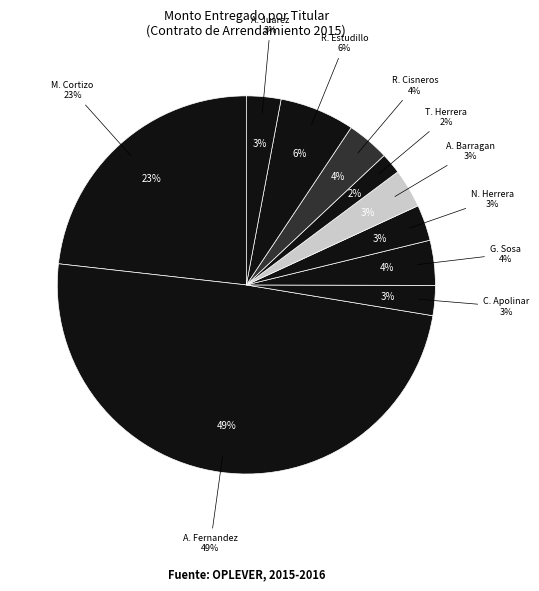

Does TIBURCIO HERRERA represent more than half of the total?

No